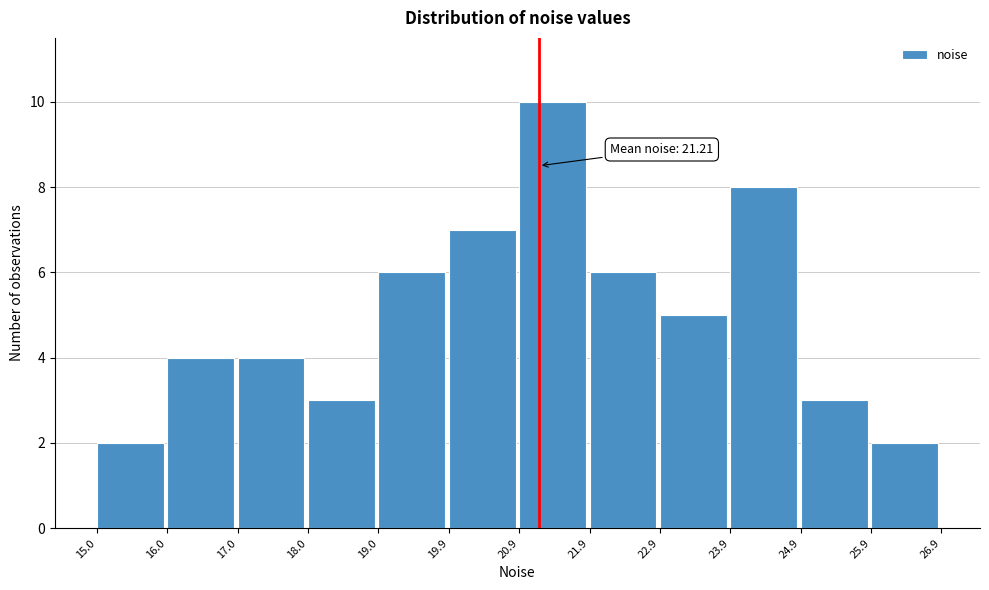

Over which range of the x-axis is the bar tallest?

20.9 to 21.9